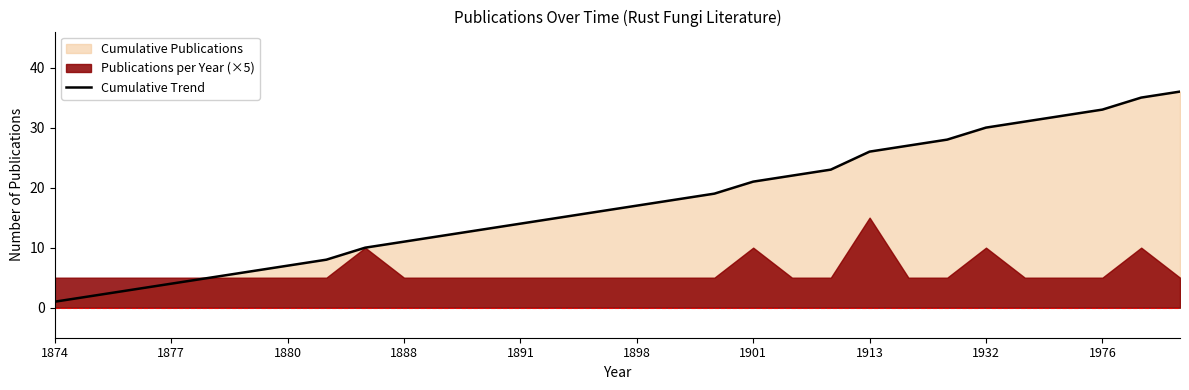

The value of Cumulative Trend at 1901 is 21. True or false?

True